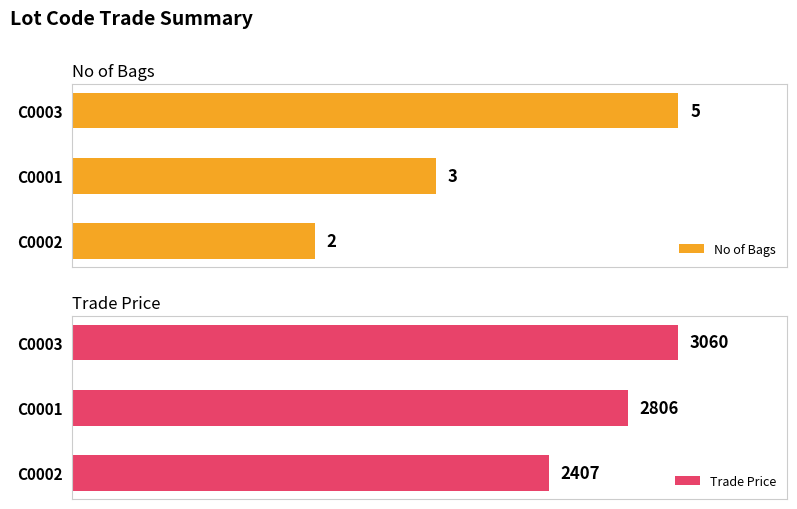

Reading left to right, list all the values displayed in this chart.

No of Bags: 2	3	5
Trade Price: 2407	2806	3060